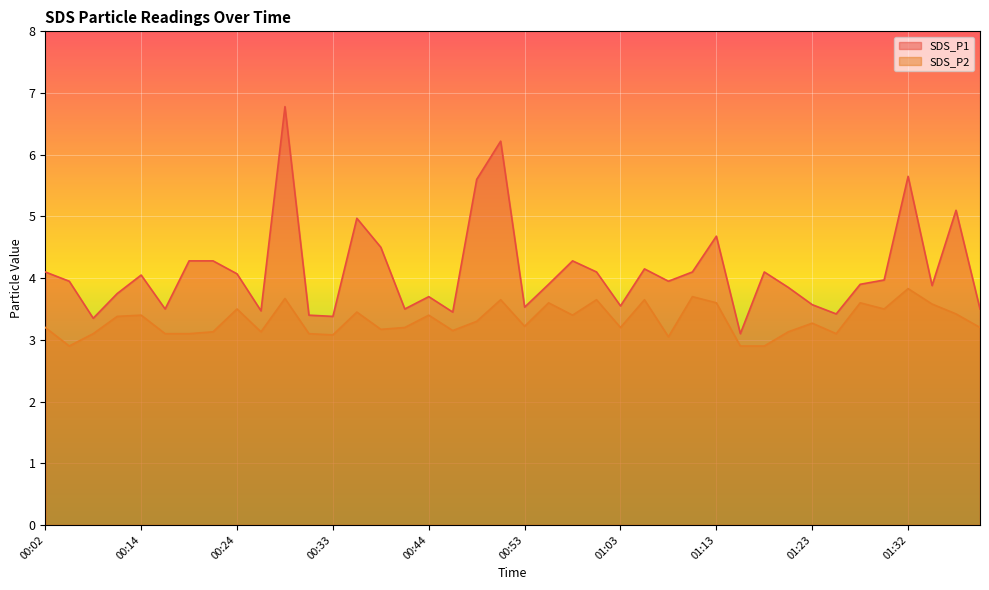

What is the value of the SDS_P1 point at the 20th from the left?

6.2